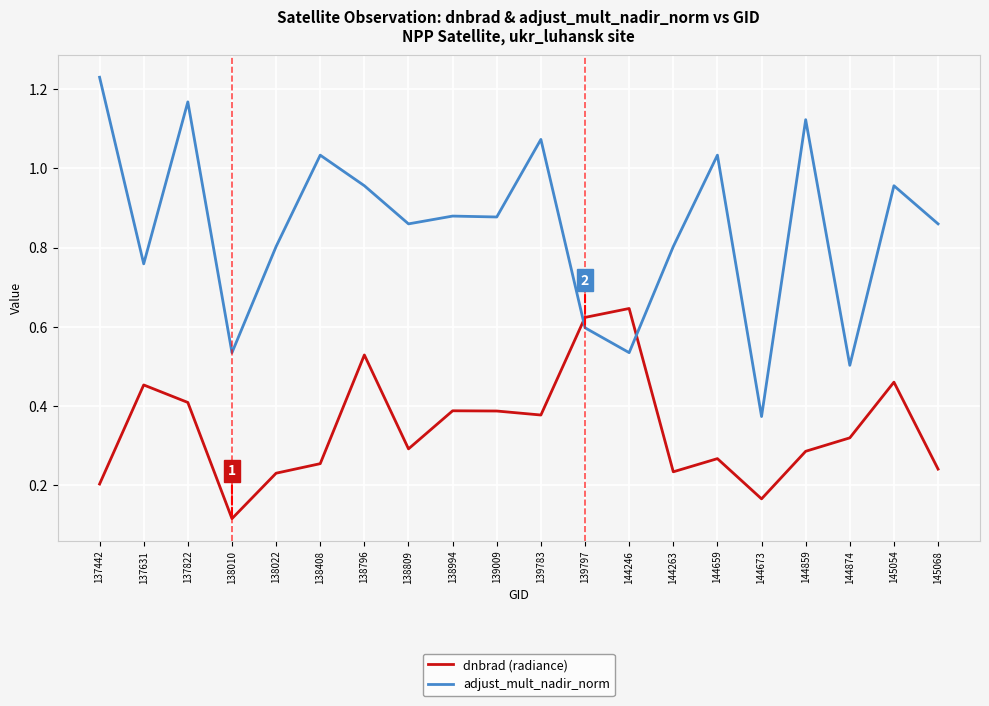

What are all the series names shown in the legend?

dnbrad (radiance), adjust_mult_nadir_norm